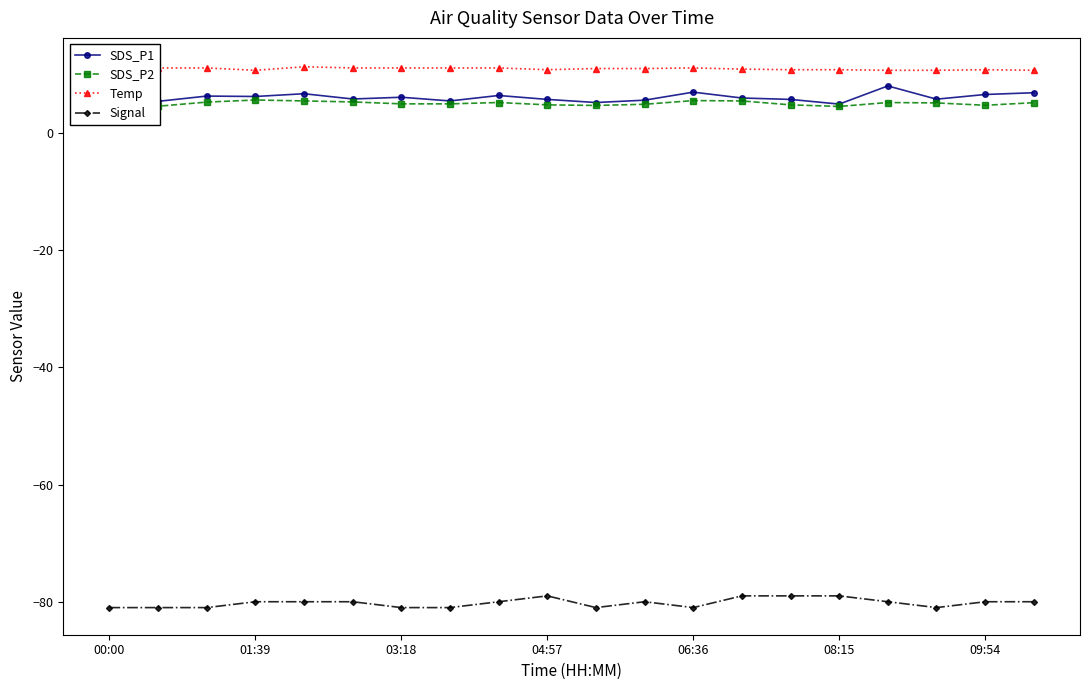

What is the difference between the SDS_P1 values at 11 and 19?

1.3